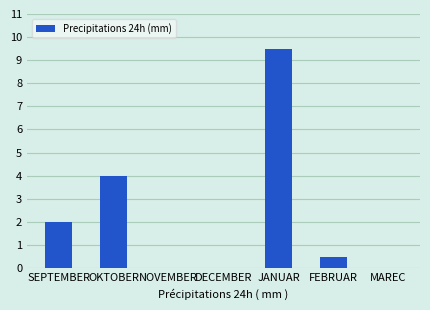

What is the change in value from DECEMBER to FEBRUAR?

+0.5